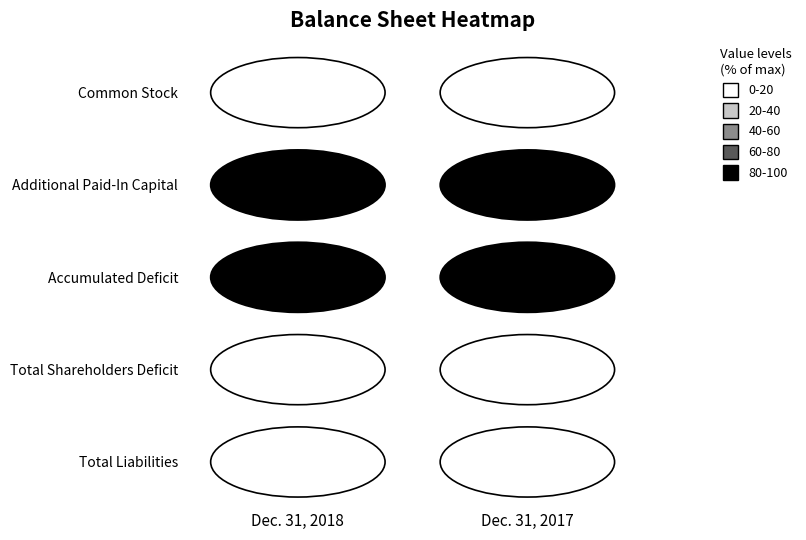

The Total Liabilities series shows 0 at 1. True or false?

True